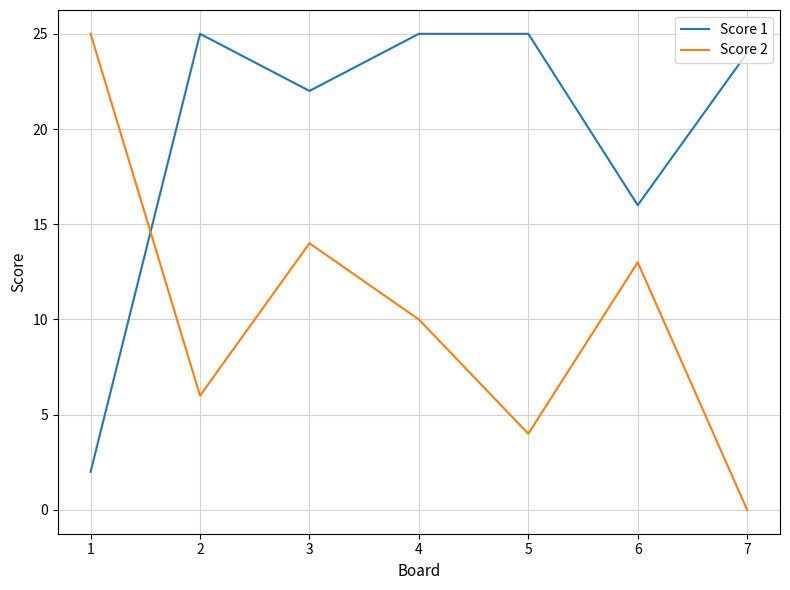

Between which two adjacent categories do Score 1 and Score 2 first intersect?

1 and 2